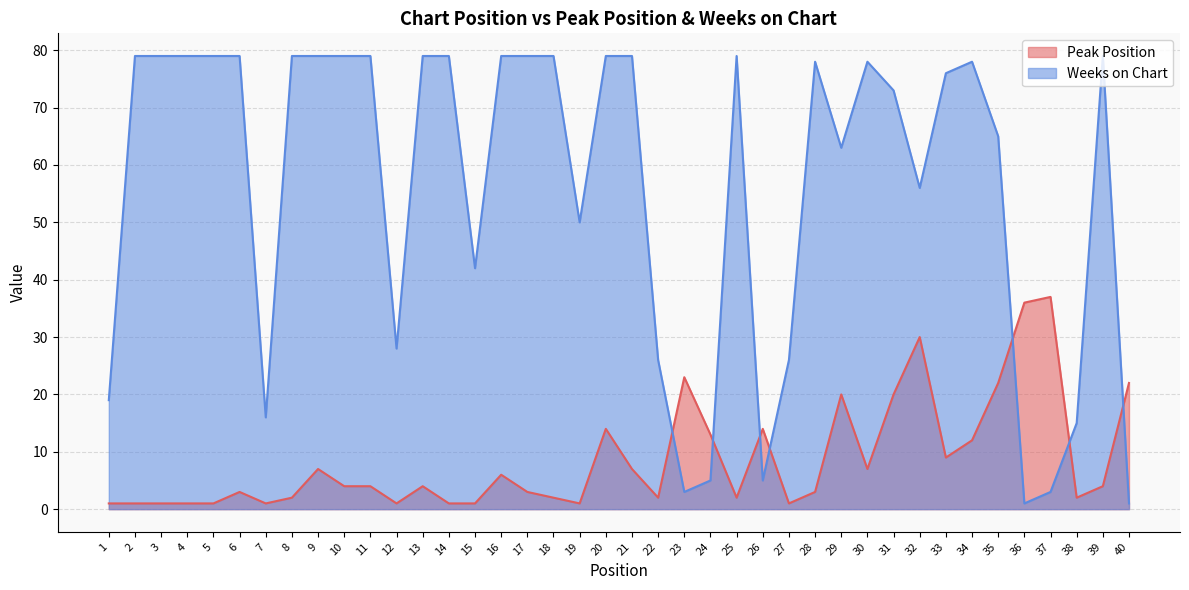

The Peak Position series shows 1 at 25. True or false?

False